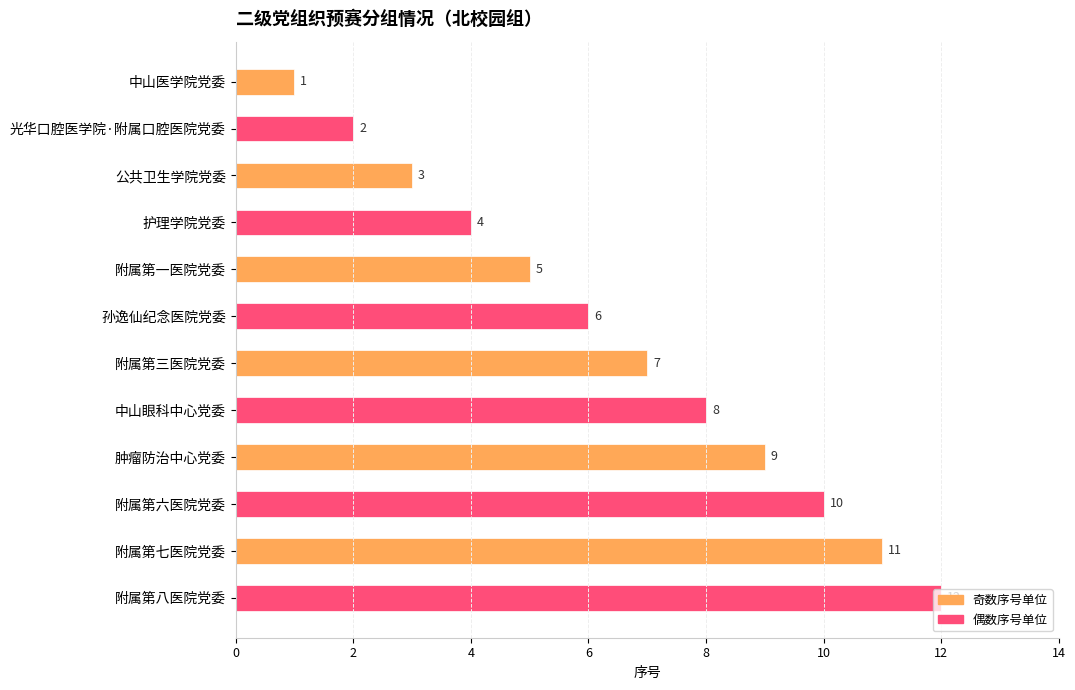

Which label corresponds to the largest value in the chart?

附属第七医院党委